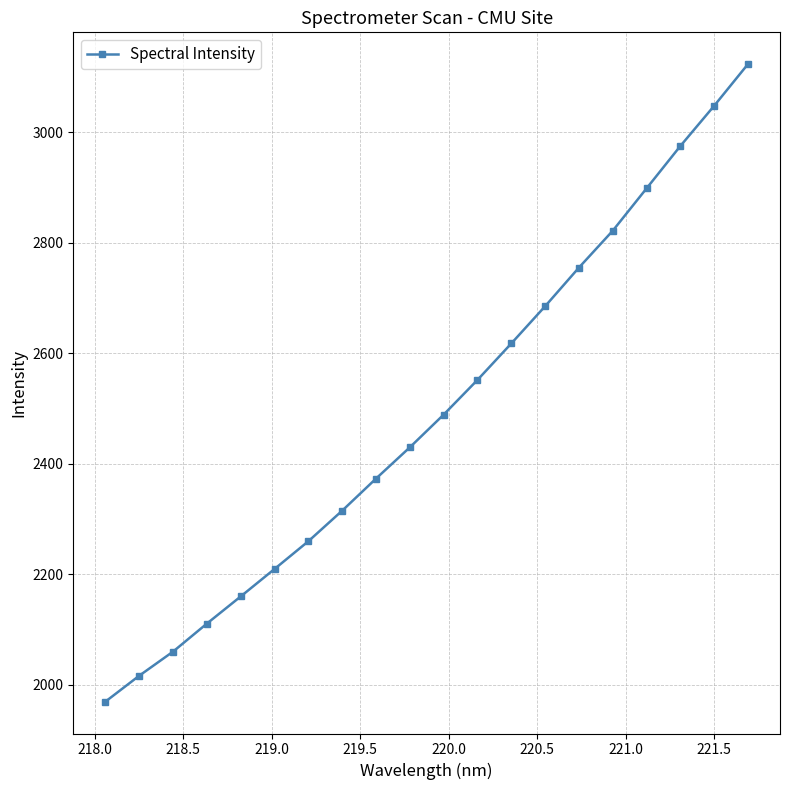

Does the chart have visible grid lines?

Yes